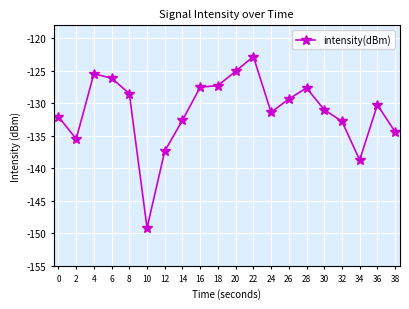

At which label does the data first exceed -130?

4